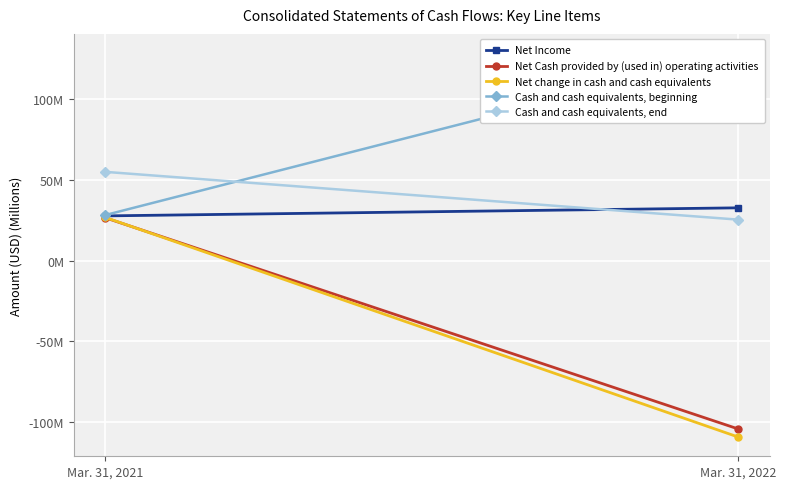

Where is Net Cash provided by (used in) operating activities nearest to the value -38?

Mar. 31, 2021